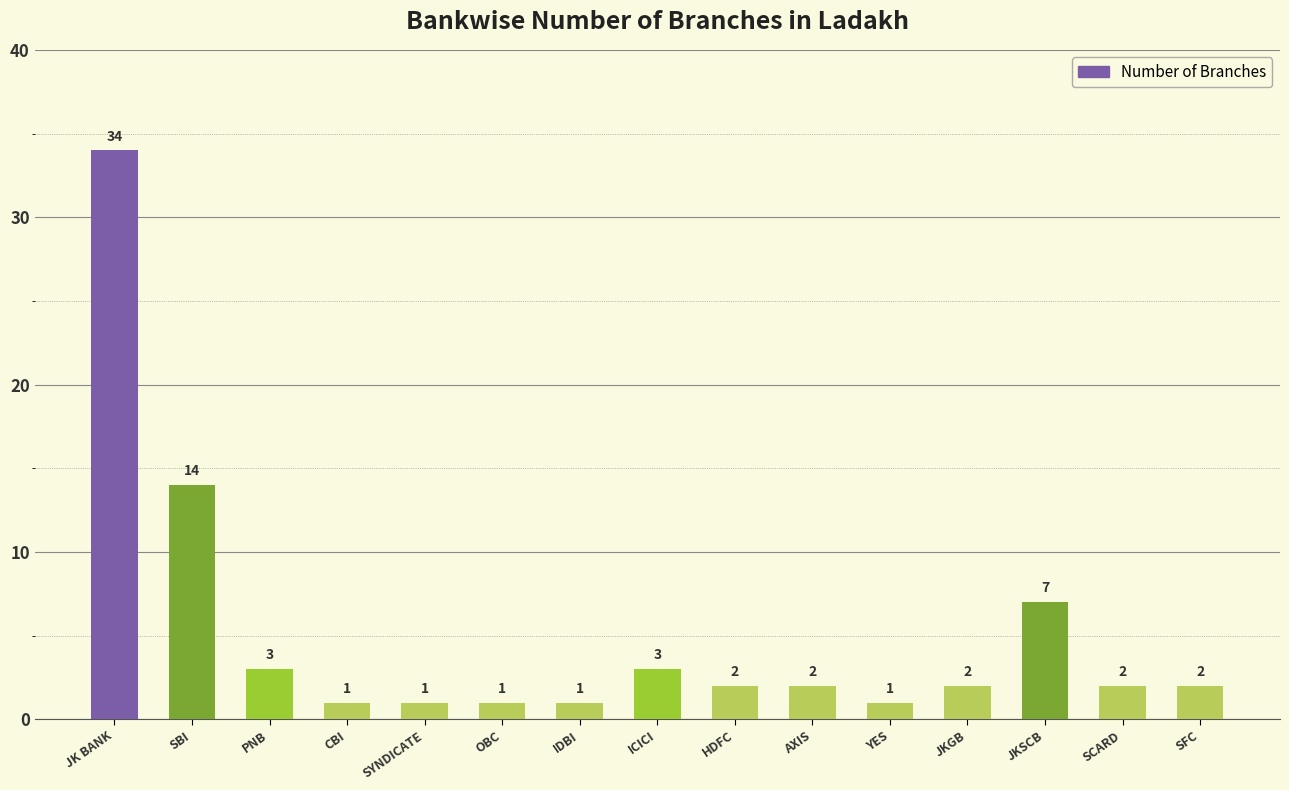

Which category has the highest value across all series?

JK BANK